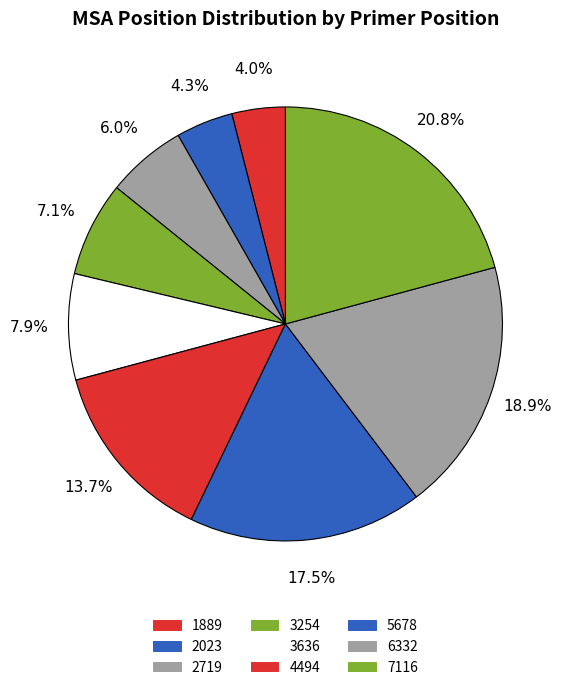

Is there any slice that represents more than half of the pie?

No